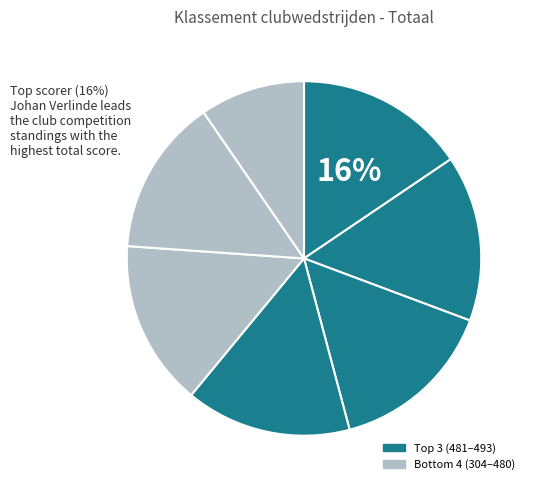

How many segments does this pie chart have?

7